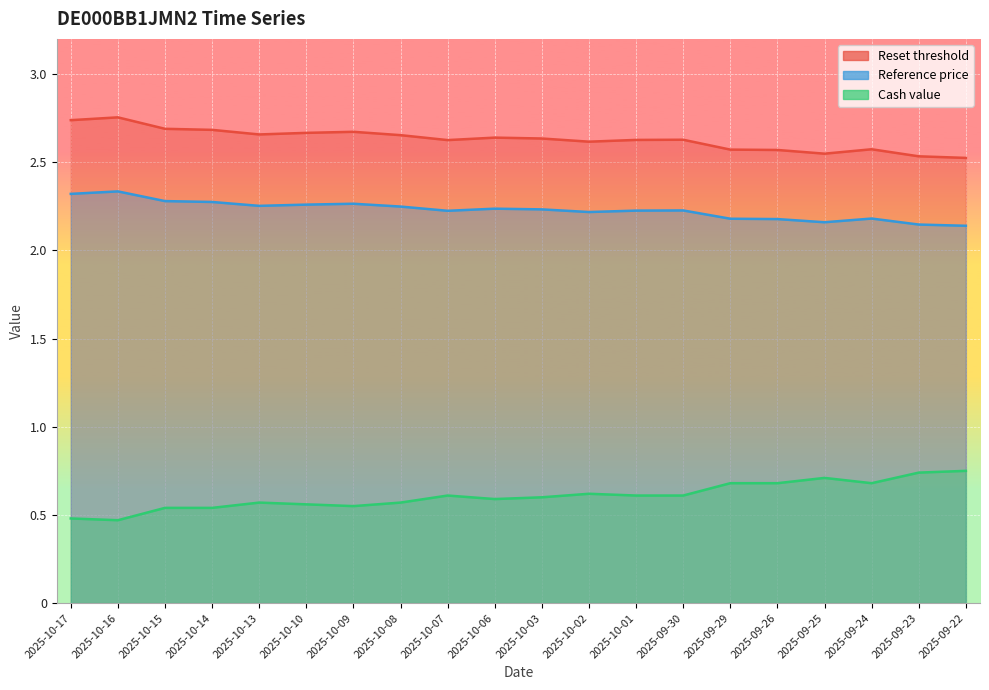

What is the value of the Reset threshold point at the 13th from the left?

2.6